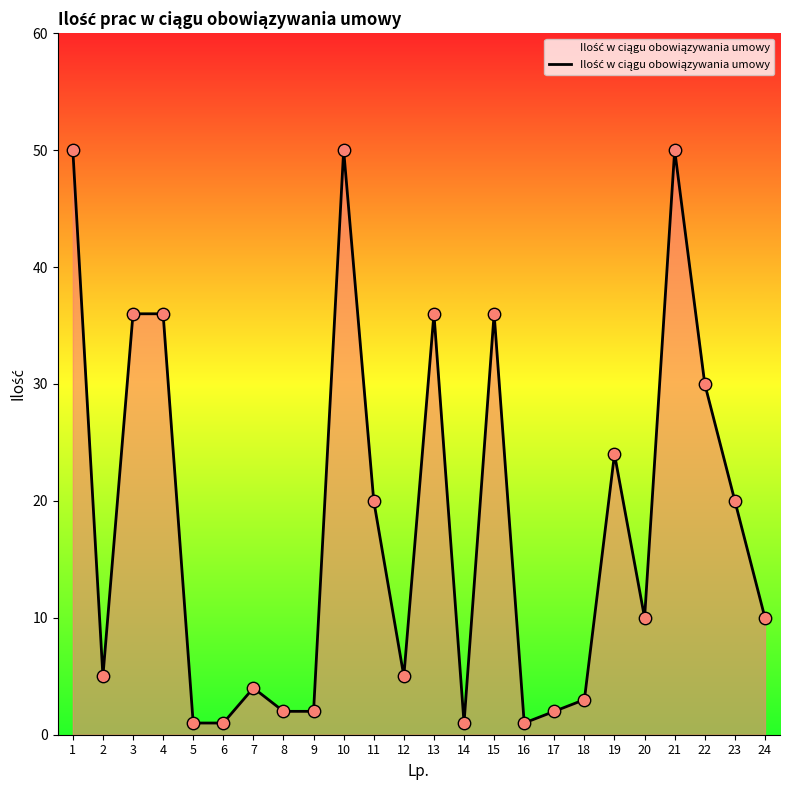

Which has a higher value, 23 or 5?

23